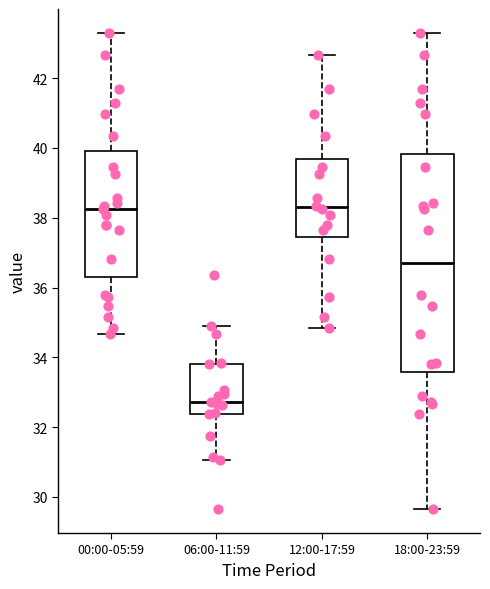

Reading left to right, transcribe this box plot: for each box, give where its median line is, the range the box spans, and where its two whiskers end, as read against the y-axis. The values are not printed on the chart, so give them approximately, as read against the axis.

00:00-05:59: median 38.2, box 36.4 to 40.0, whiskers 34.6 to 43.4
06:00-11:59: median 32.8, box 32.4 to 33.8, whiskers 31.0 to 35.0
12:00-17:59: median 38.4, box 37.4 to 39.6, whiskers 34.8 to 42.6
18:00-23:59: median 36.8, box 33.6 to 39.8, whiskers 29.6 to 43.4